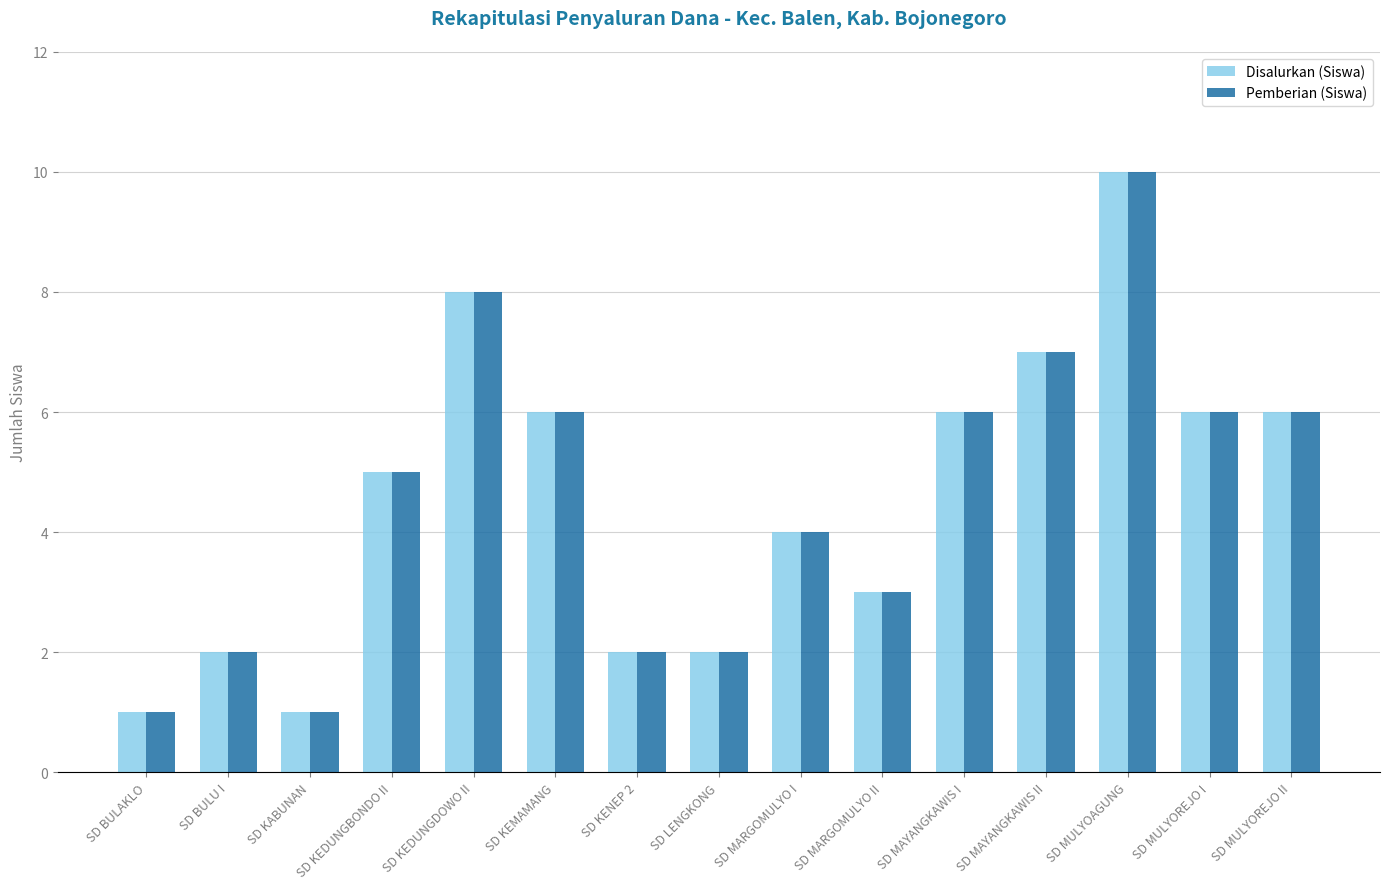

How many bars are there in total?

30